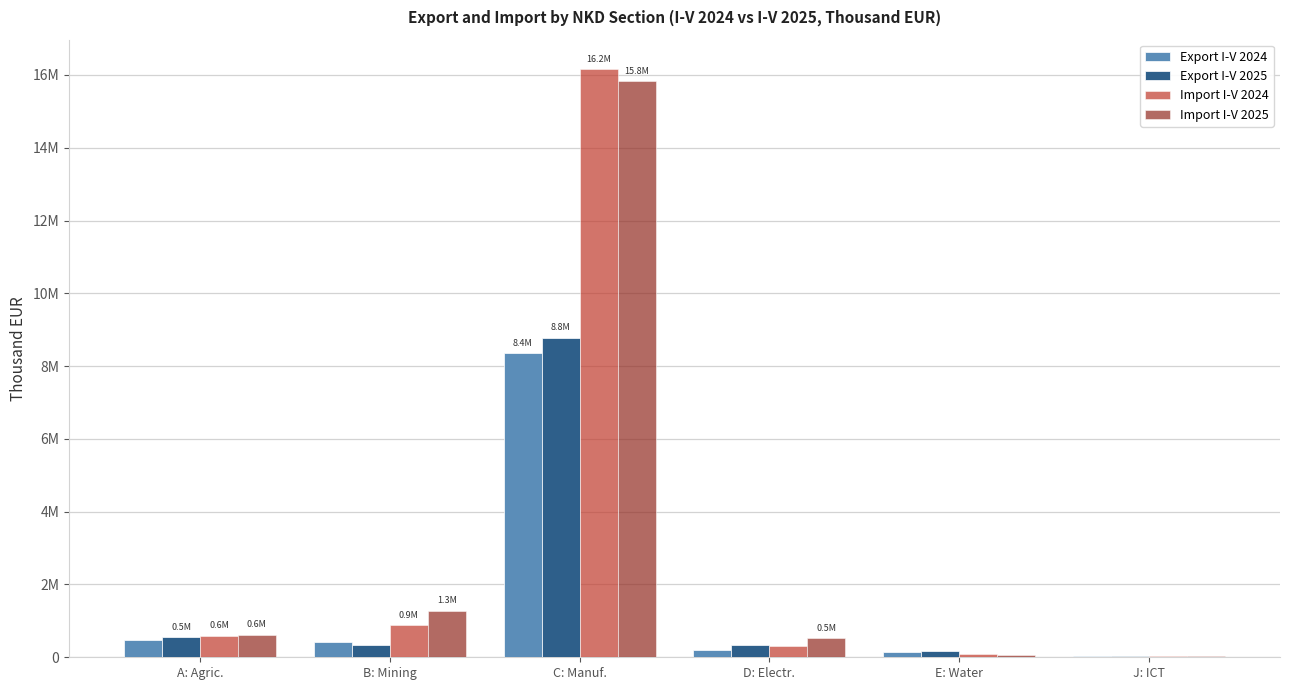

Which label corresponds to the largest value in the chart?

C: Manuf.